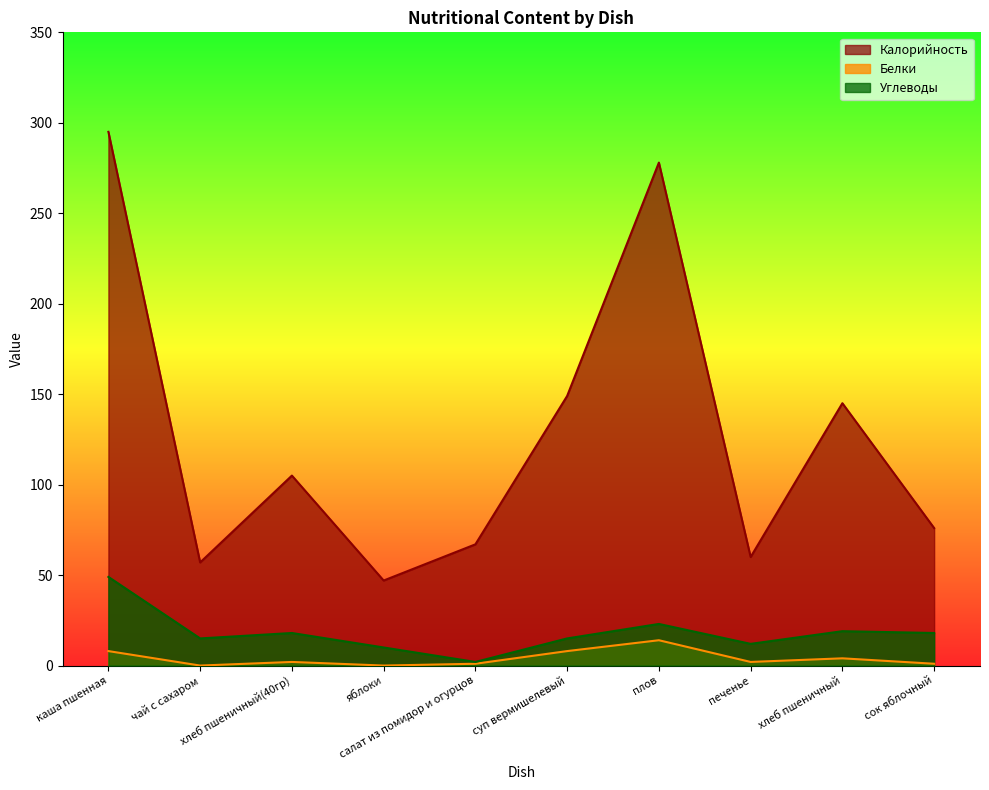

Reading right to left, extract all data points from this chart.

Калорийность: сок яблочный=76	хлеб пшеничный=145	печенье=60	плов=278	суп вермишелевый=149	салат из помидор и огурцов=67	яблоки=47	хлеб пшеничный(40гр)=105	чай с сахаром=57	каша пшенная=295
Белки: сок яблочный=1	хлеб пшеничный=4	печенье=2	плов=14	суп вермишелевый=8	салат из помидор и огурцов=1	яблоки=0	хлеб пшеничный(40гр)=2	чай с сахаром=0	каша пшенная=8
Углеводы: сок яблочный=18	хлеб пшеничный=19	печенье=12	плов=23	суп вермишелевый=15	салат из помидор и огурцов=2	яблоки=10	хлеб пшеничный(40гр)=18	чай с сахаром=15	каша пшенная=49